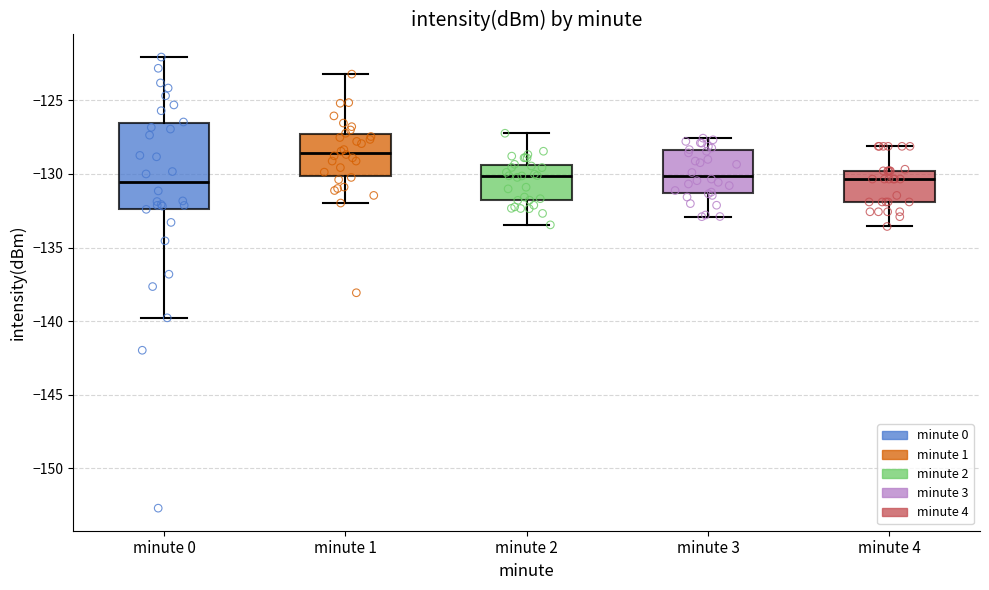

Which box has the highest median line?

minute 1